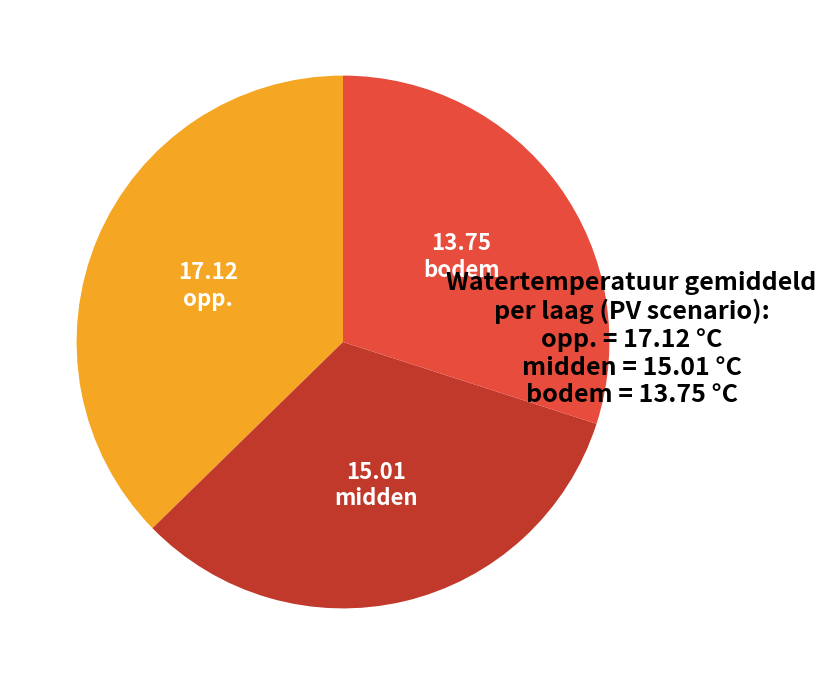

True or false: bodem accounts for 30% of the total.

True